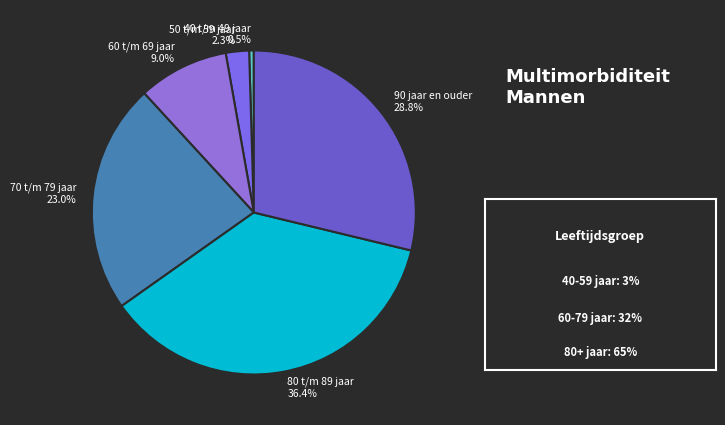

Does 90 jaar en ouder represent more than half of the total?

No